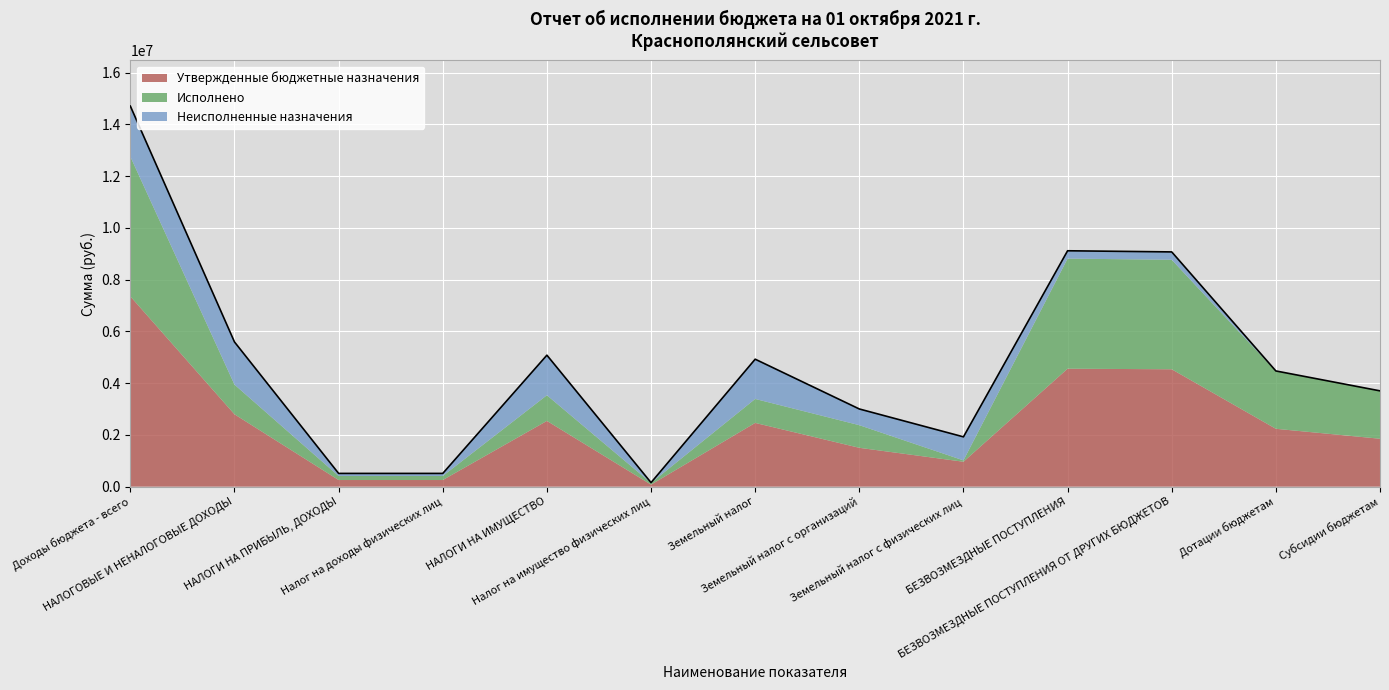

Rank the series at Земельный налог from highest to lowest value.

Утвержденные бюджетные назначения, Неисполненные назначения, Исполнено